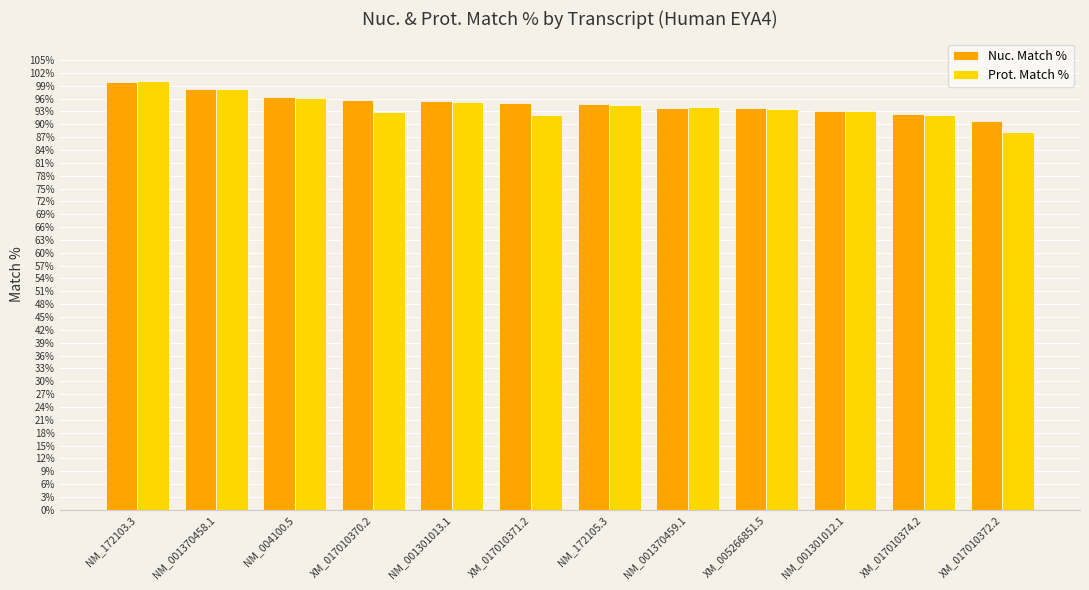

What is the difference between the Nuc. Match % values at NM_001301012.1 and NM_001370459.1?

0.7